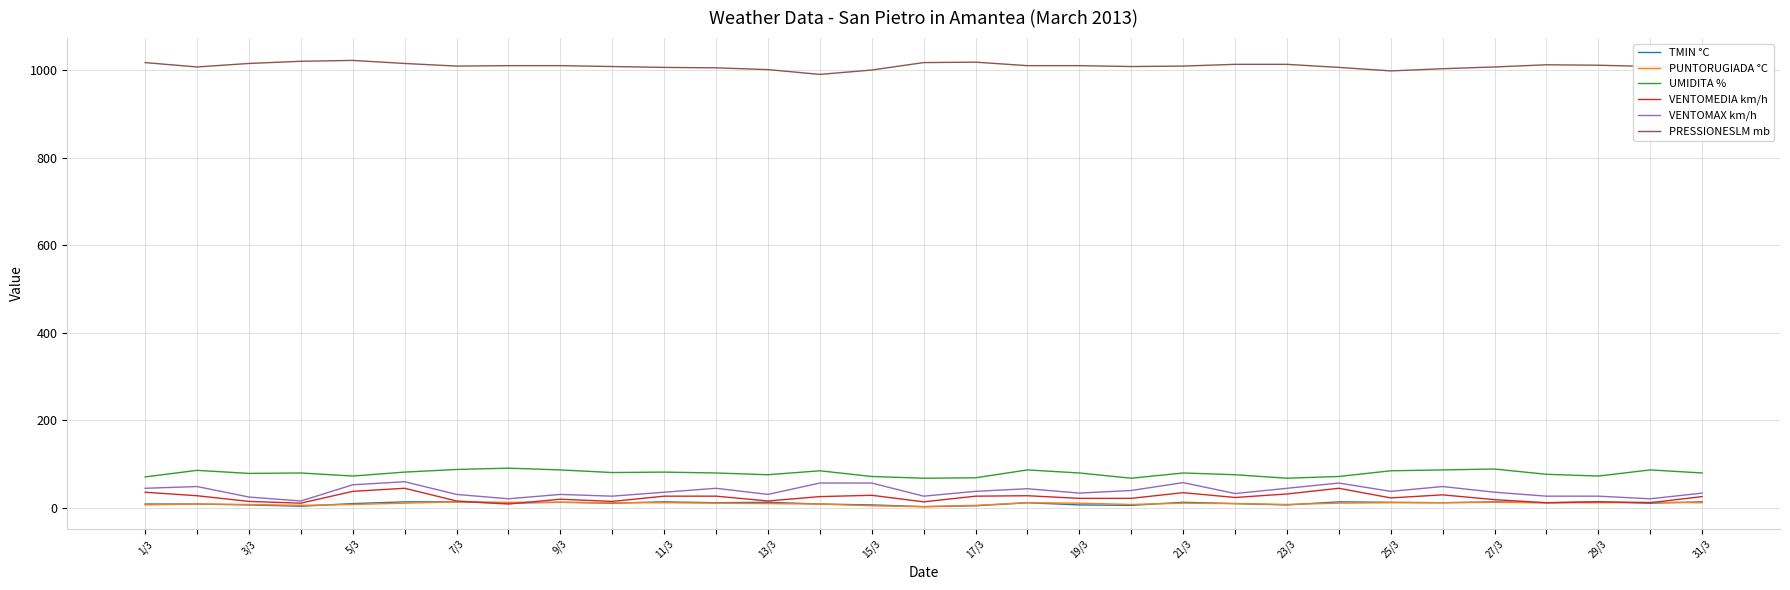

Which series has the largest total across all categories?

PRESSIONESLM mb